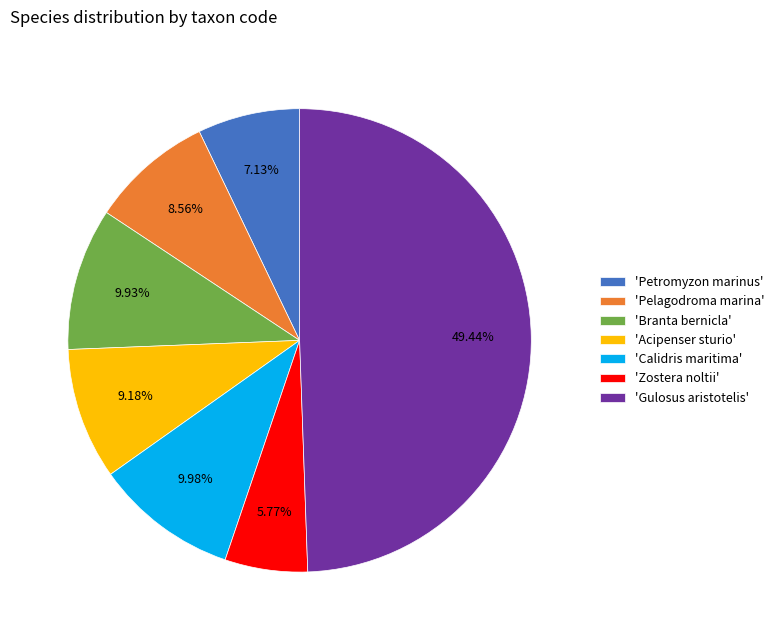

Does 'Calidris maritima' represent more than half of the total?

No